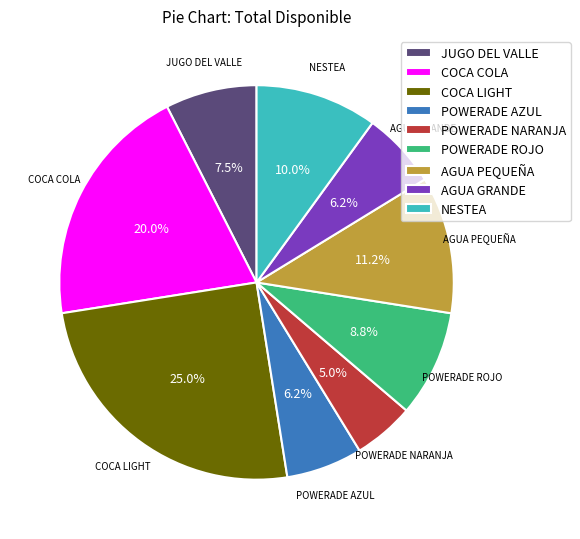

To the nearest percent, what portion does AGUA PEQUEÑA represent?

11%